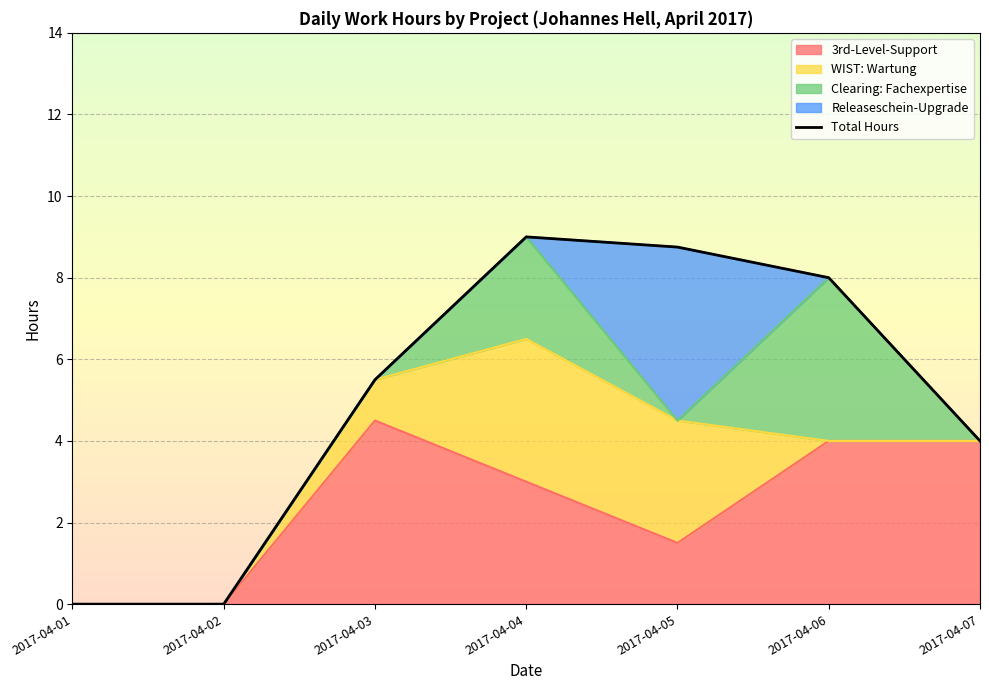

List the labels in order of value, smallest first.

2017-04-01, 2017-04-02, 2017-04-07, 2017-04-03, 2017-04-06, 2017-04-05, 2017-04-04